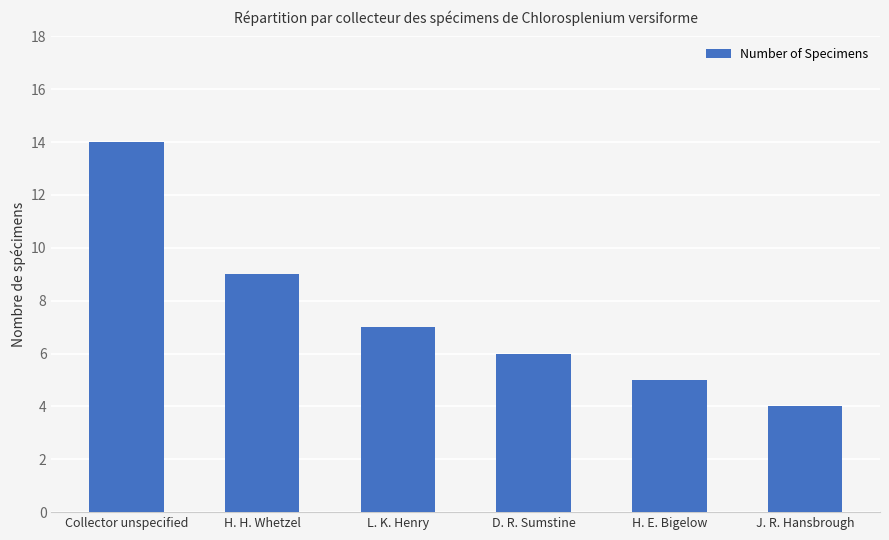

What is the ratio of the value at J. R. Hansbrough to the value at H. H. Whetzel?

0.4